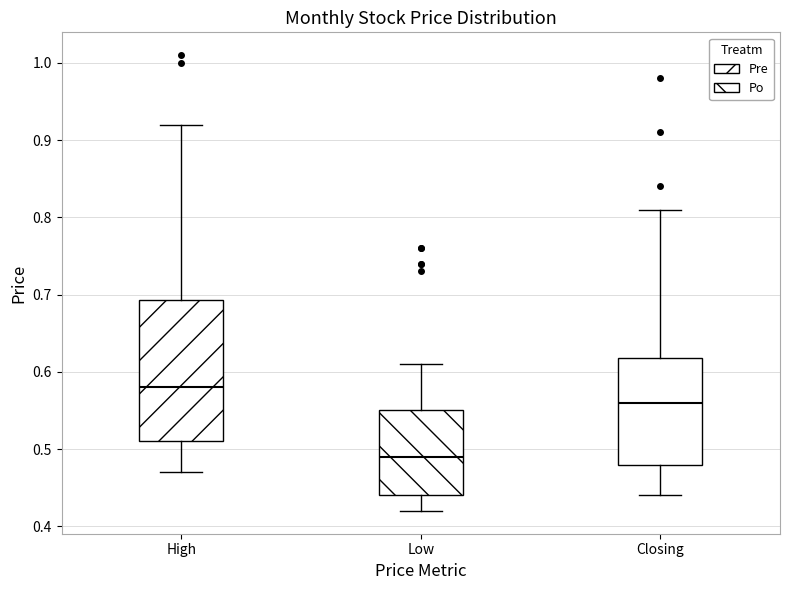

Which box is the tallest, from its lower edge to its upper edge?

High